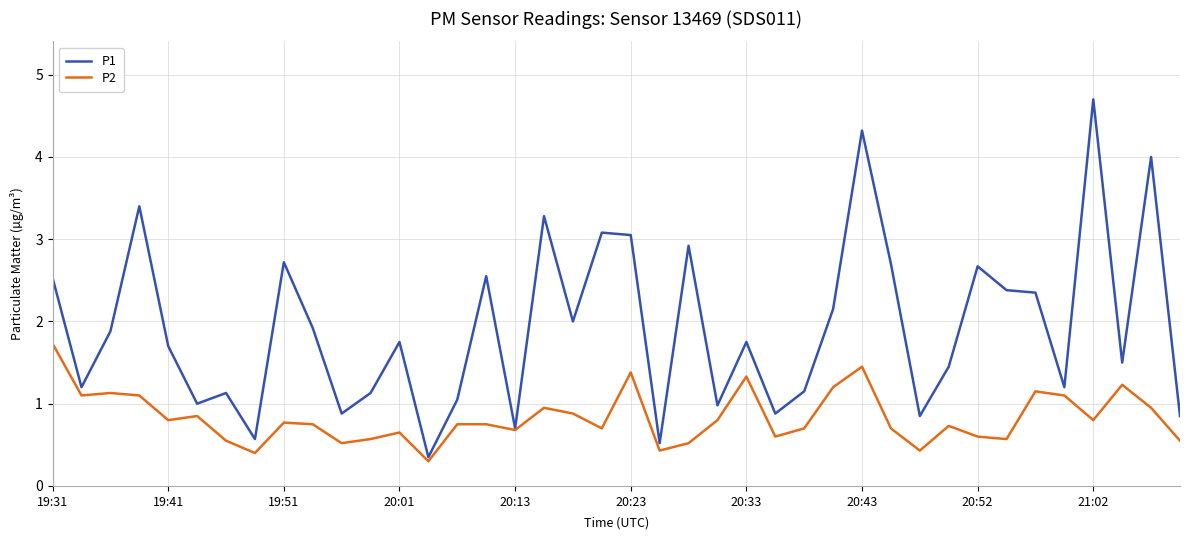

Which series has the widest spread of values?

P1